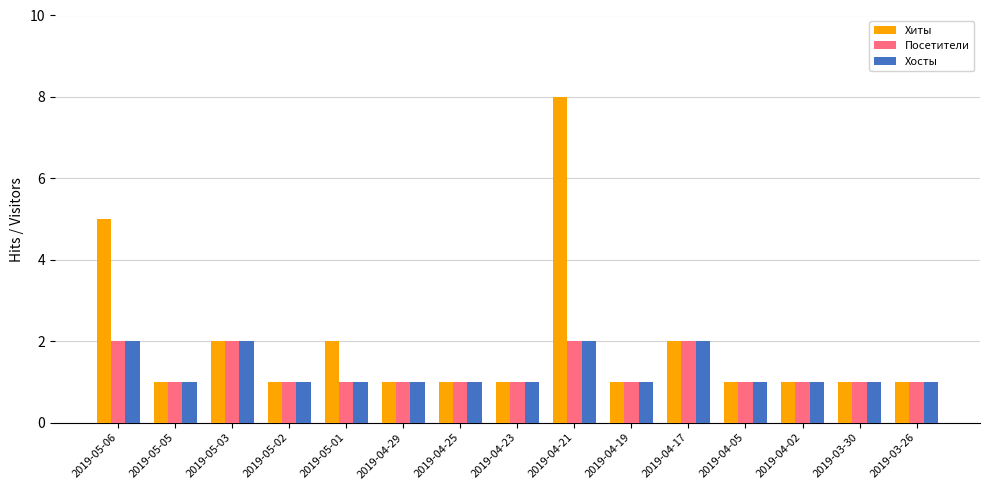

Which series has the widest spread of values?

Хиты